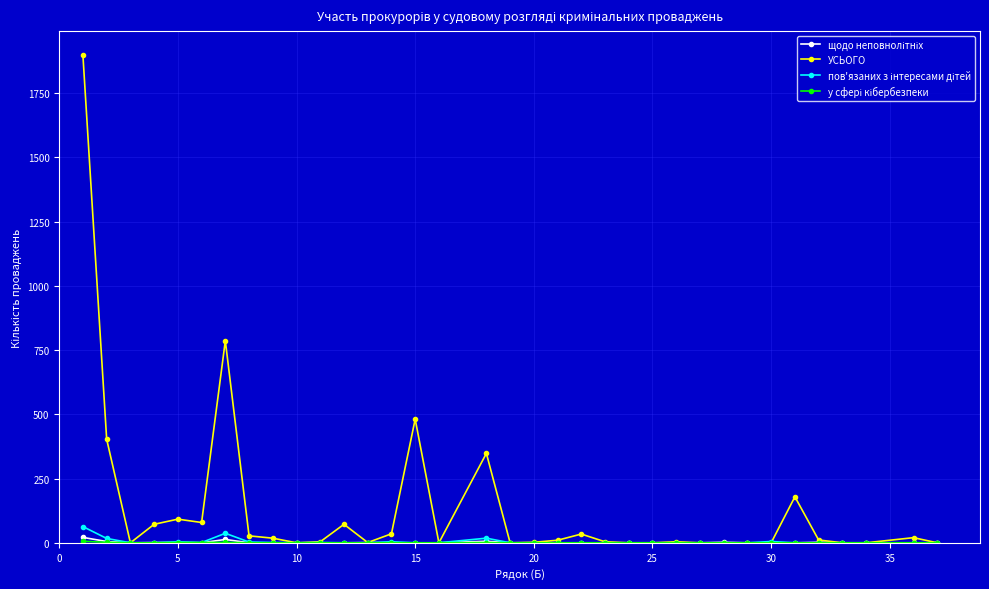

Which series has the largest total across all categories?

УСЬОГО